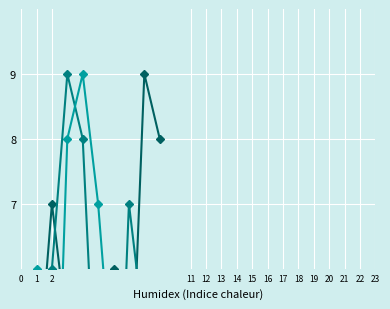

At which category is the sum across all series the highest?

2